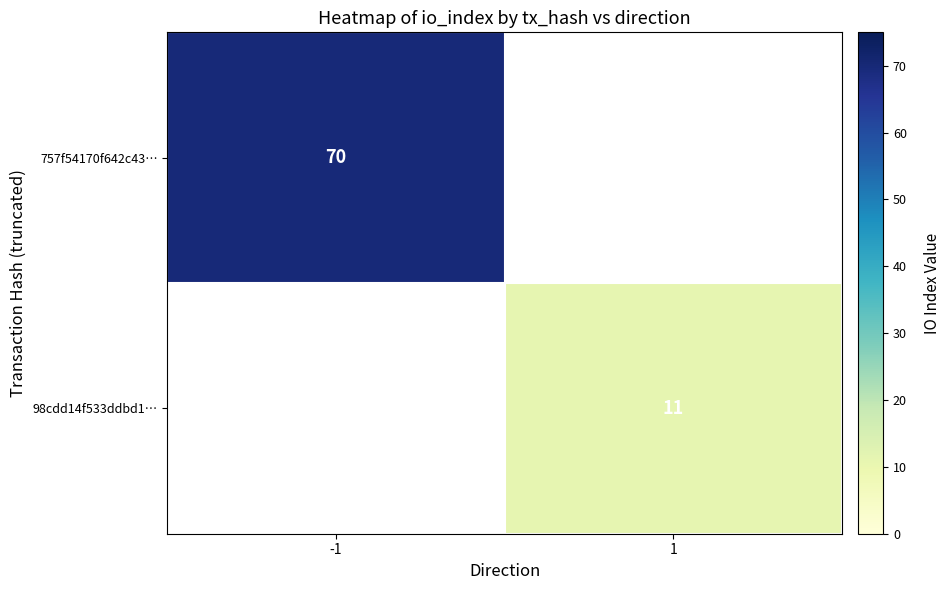

The 98cdd14f533ddbd1… series shows 4 at 1. True or false?

False